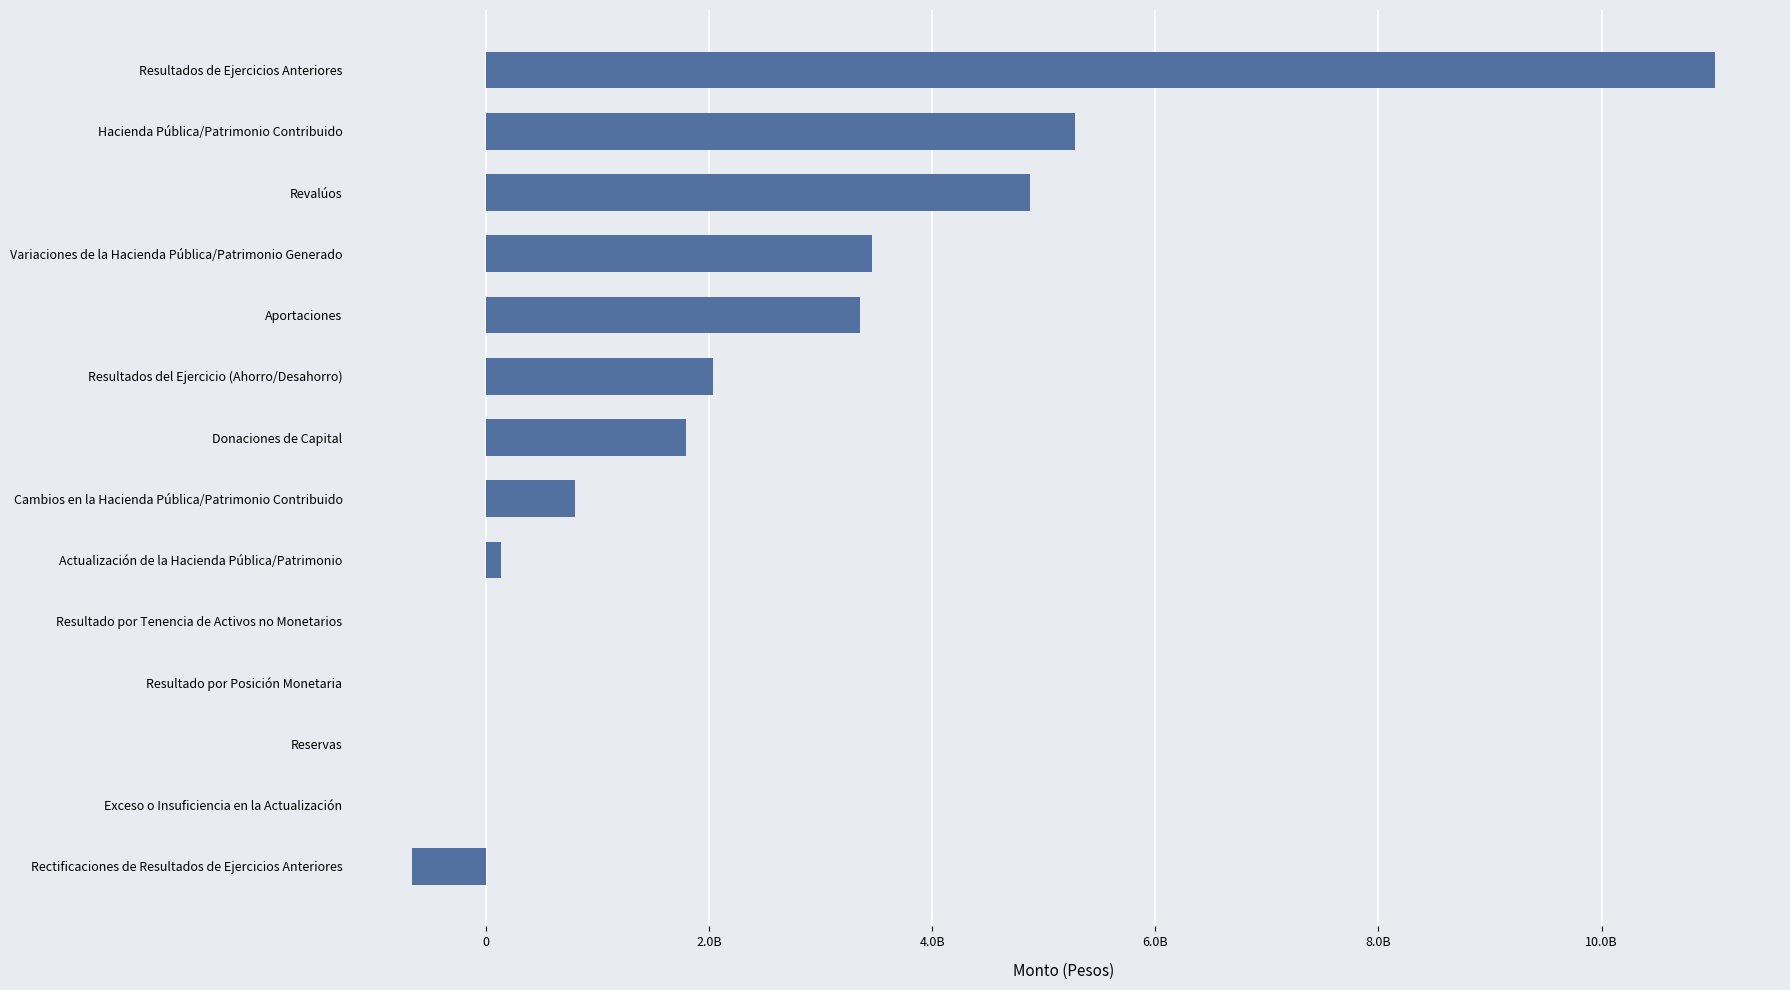

Are the bars horizontal?

Yes